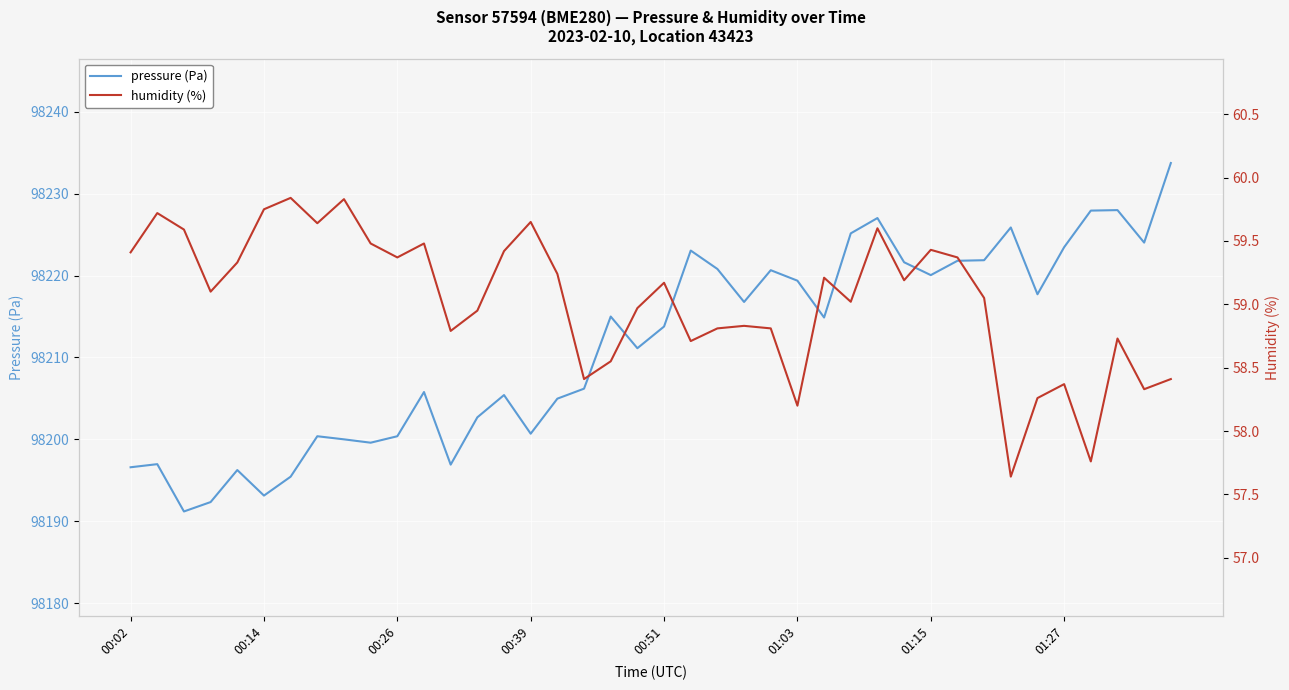

How many lines are shown in the chart?

2